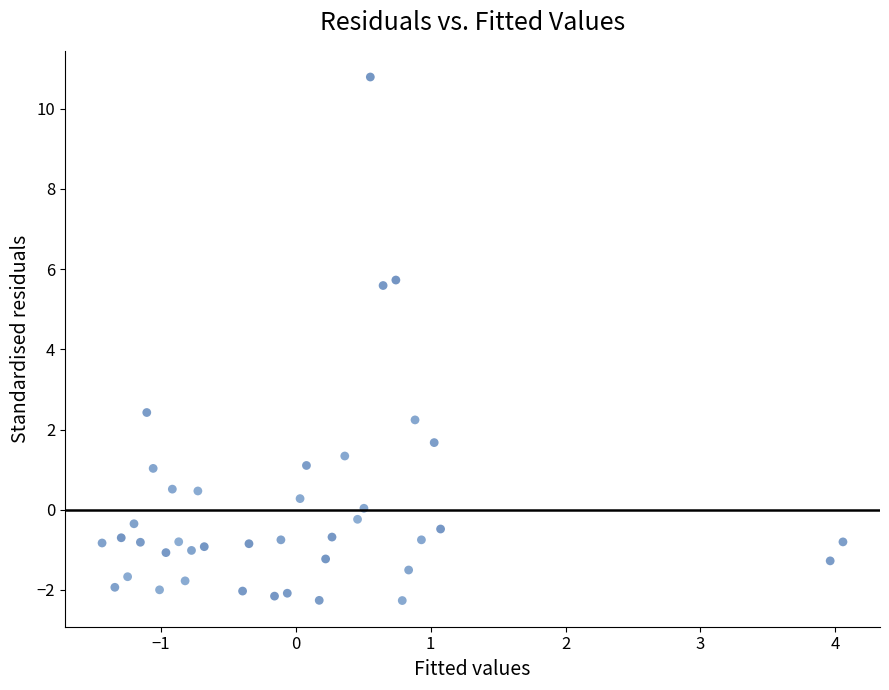

What is the range of Y values (max minus min)?

13.1